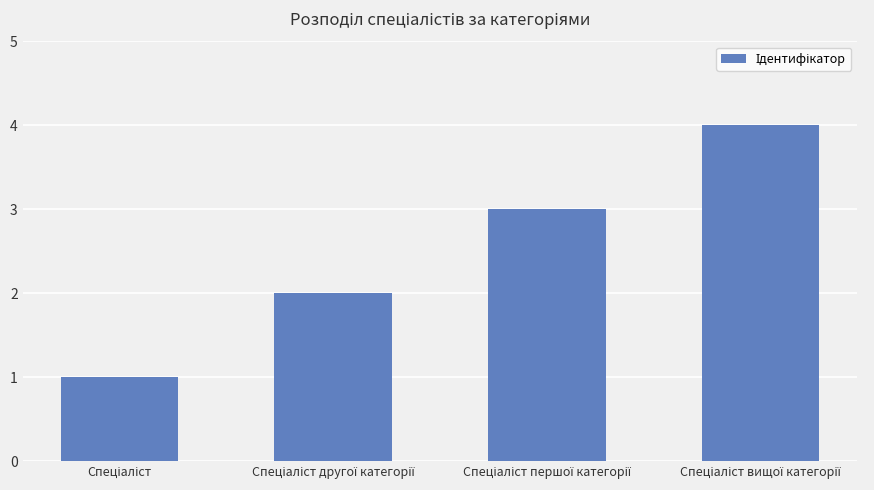

What is the sum of all values?

10